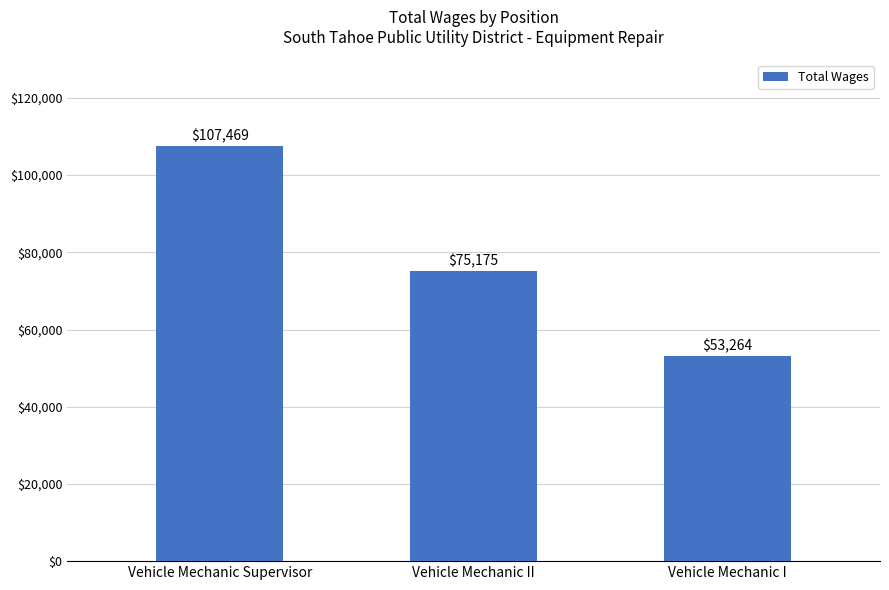

Which label corresponds to the largest value in the chart?

Vehicle Mechanic Supervisor